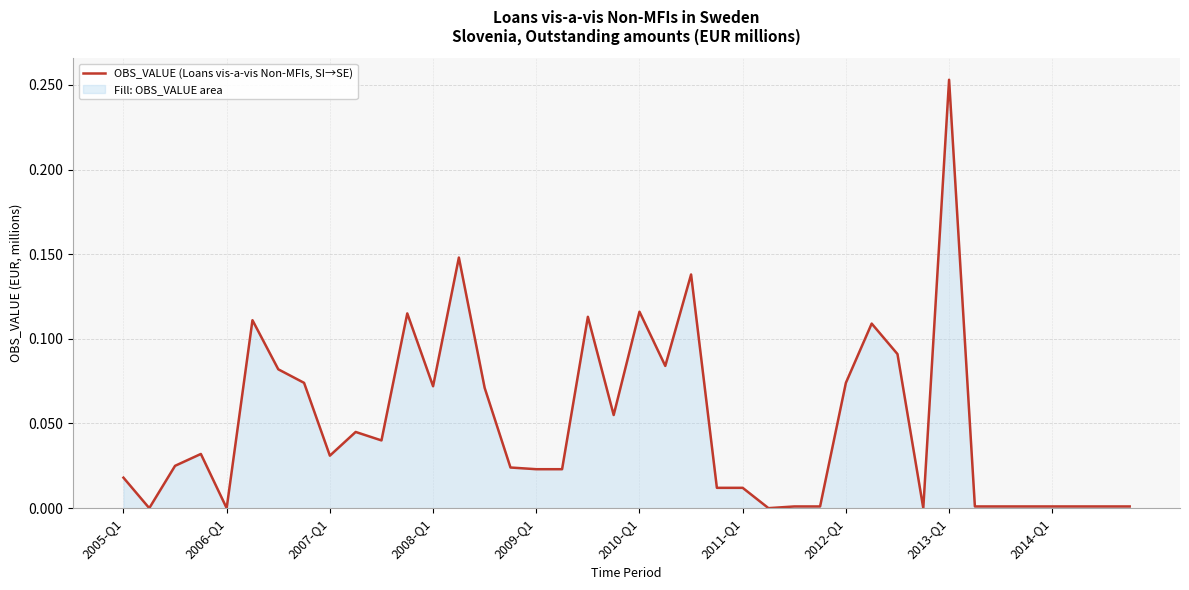

Is it true that the value at 22 is 0.2?

False